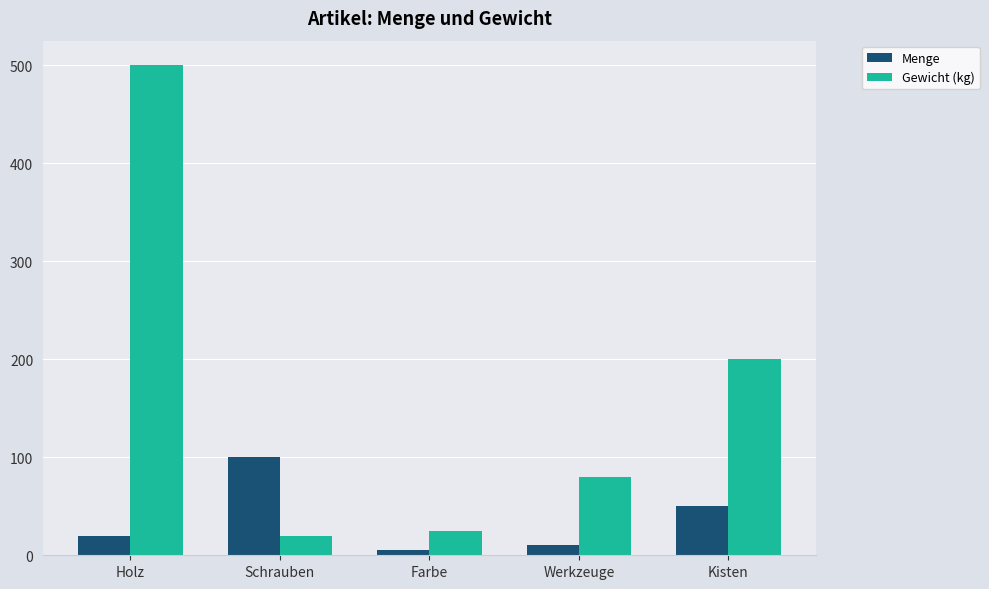

Which series has the widest spread of values?

Gewicht (kg)